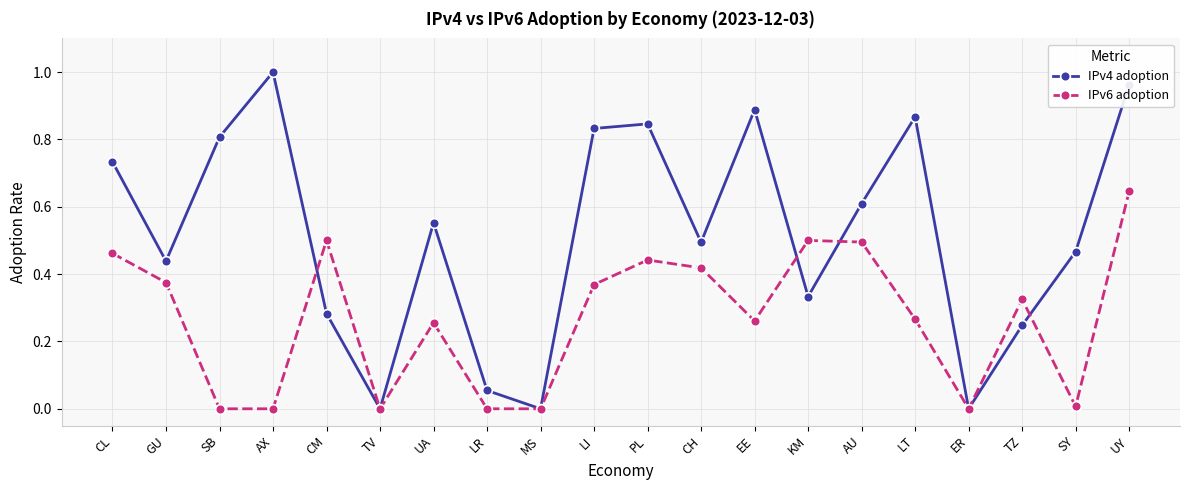

List the series in order of their overall mean, highest first.

IPv4 adoption, IPv6 adoption